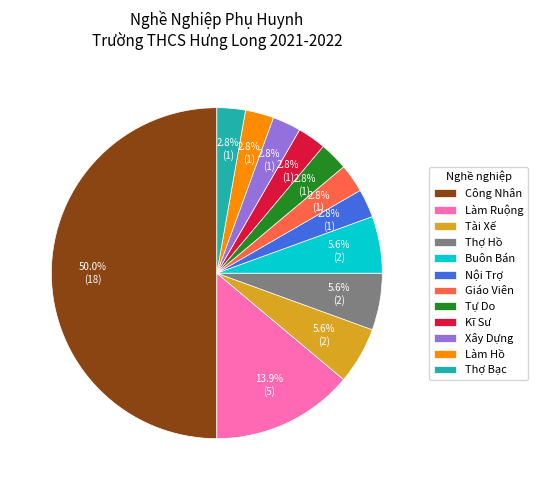

Between Thợ Hồ and Kĩ Sư, which is larger?

Thợ Hồ